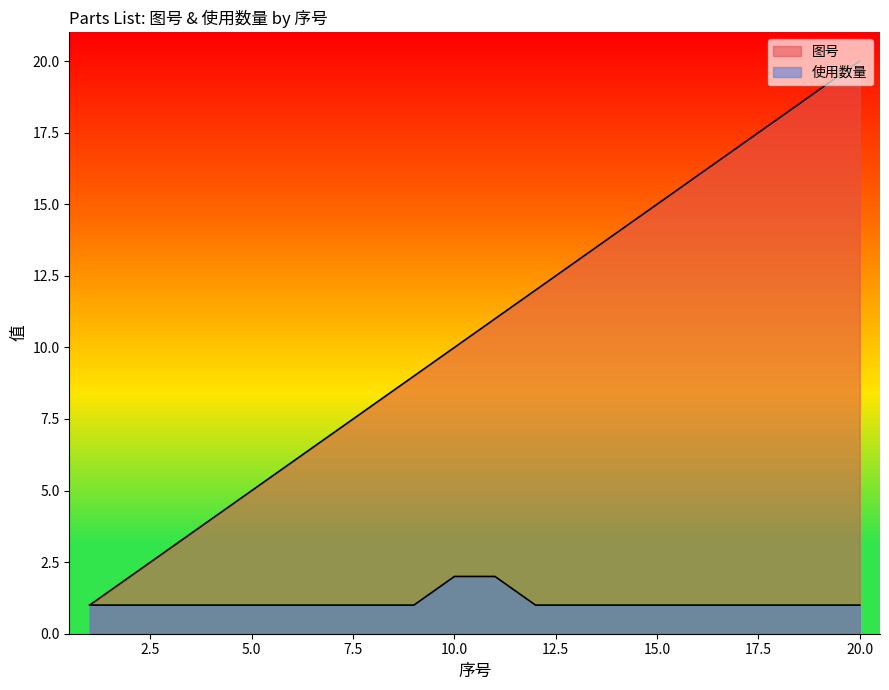

What are all the series names shown in the legend?

图号, 使用数量